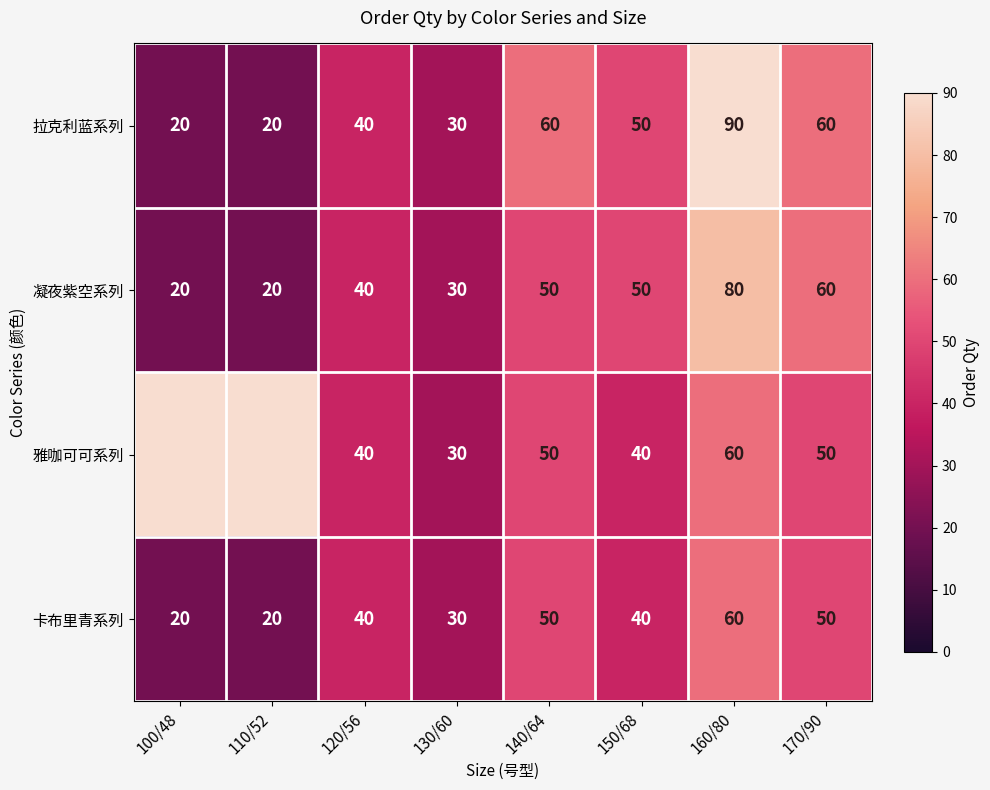

The 卡布里青系列 series shows 53.7 at 150/68. True or false?

False